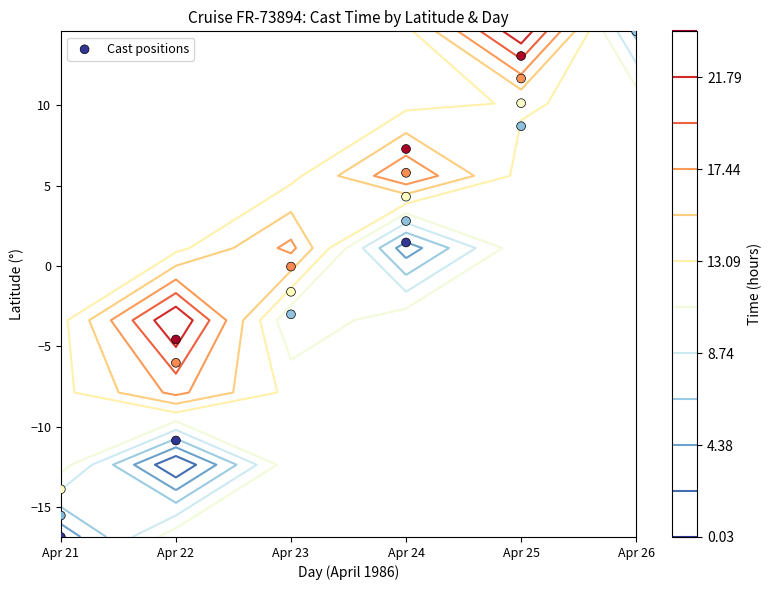

What is the change in value from Apr 22 to Apr 24?

+4.7